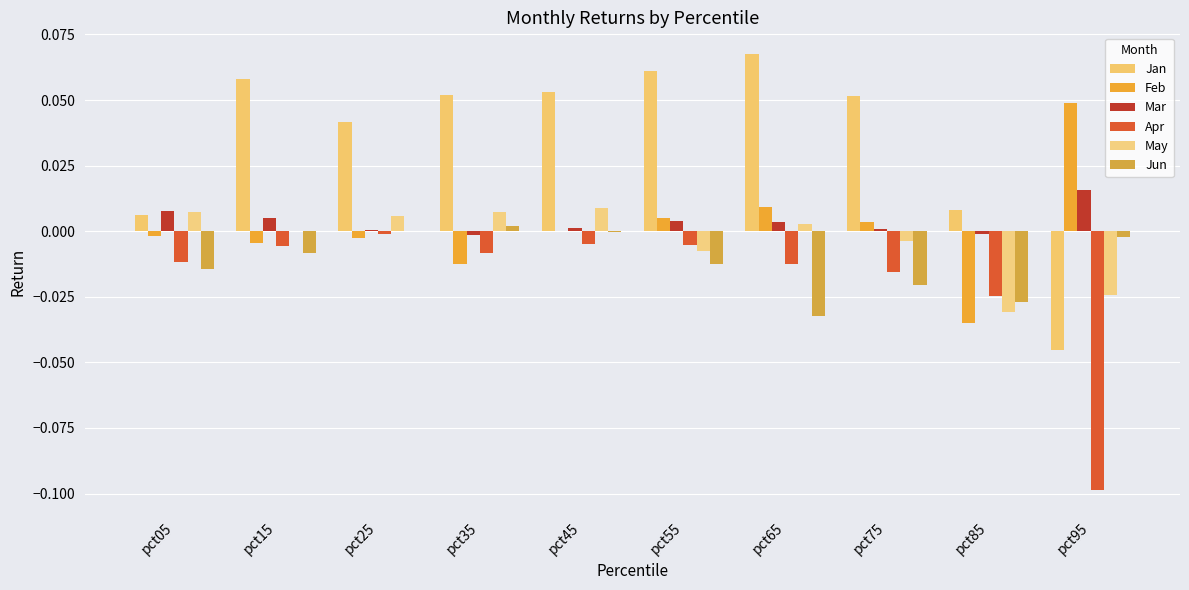

What is the difference between the maximum and minimum values in the Feb series?

0.1